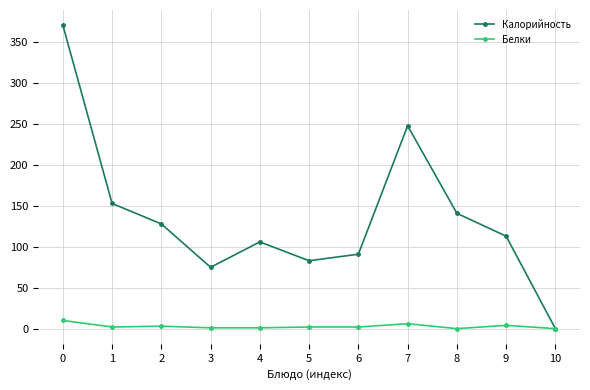

Is this an area chart (filled region under the line)?

No